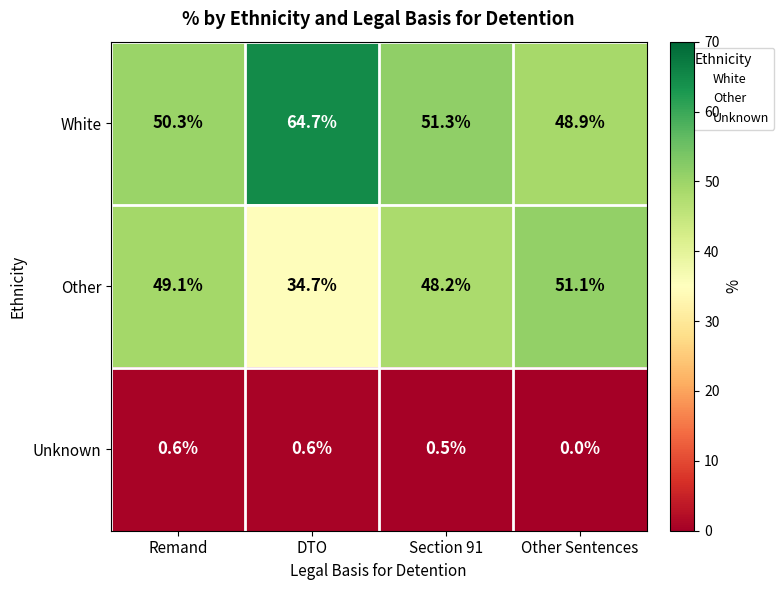

At how many categories does at least one series exceed 6?

4